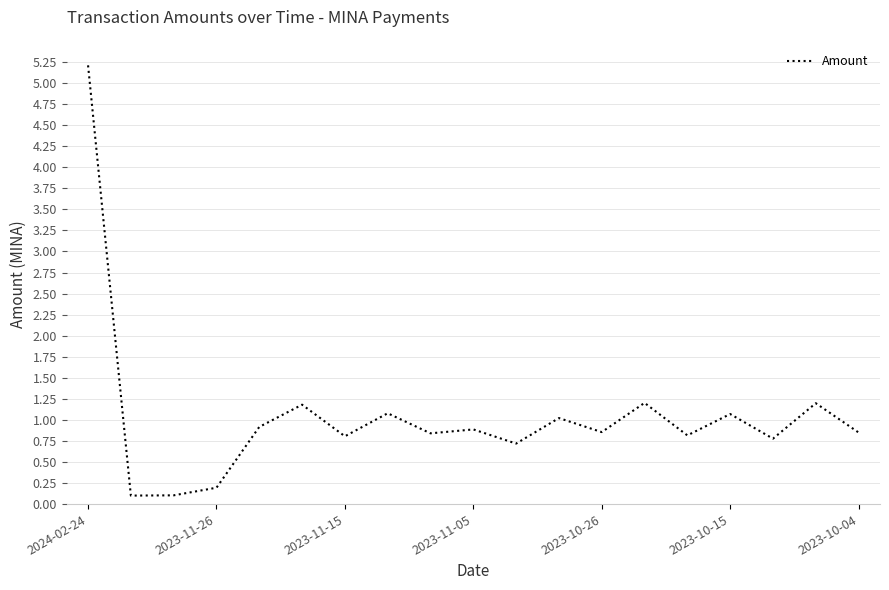

What is the difference between the maximum and minimum values?

5.1